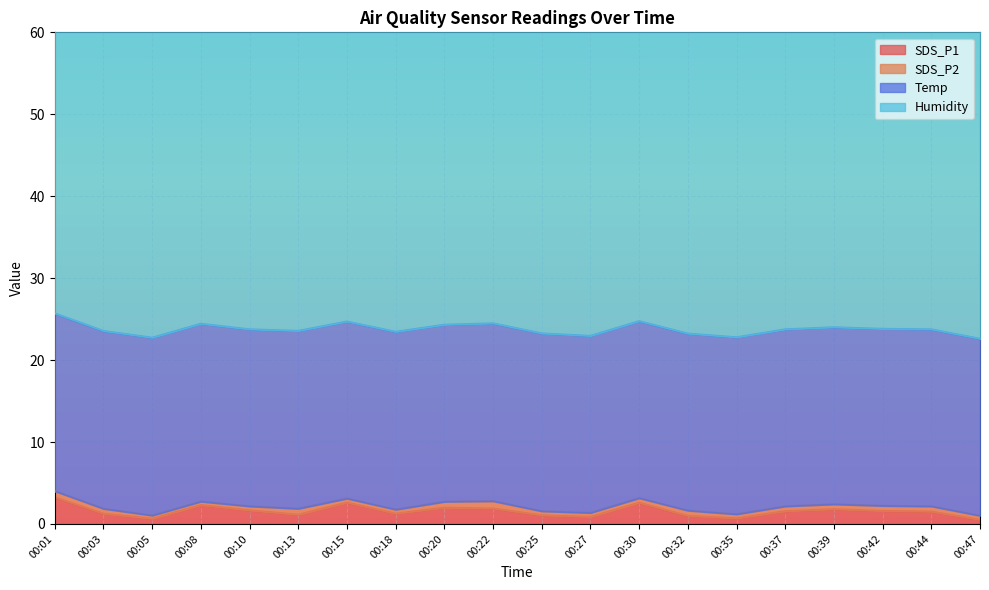

Between 00:20 and 00:32, which series saw the biggest shift?

SDS_P1